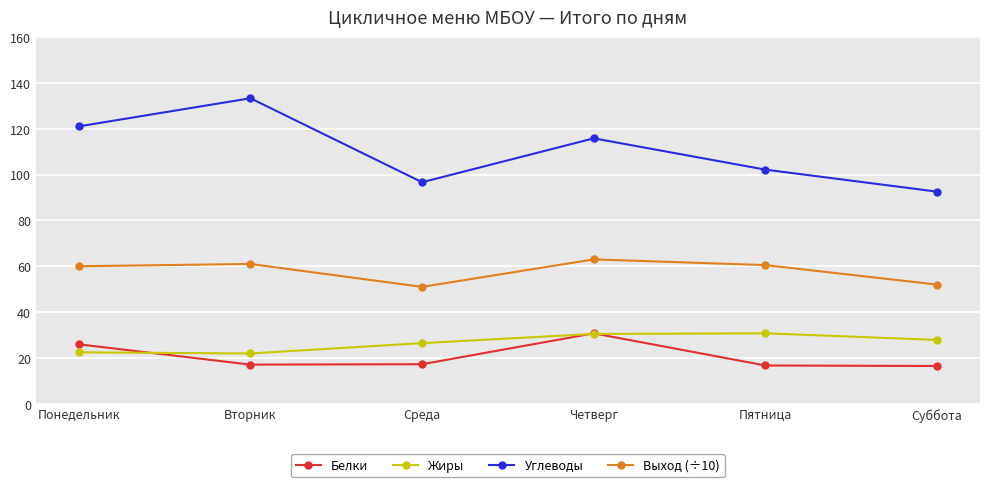

What is the greatest value displayed?

133.3